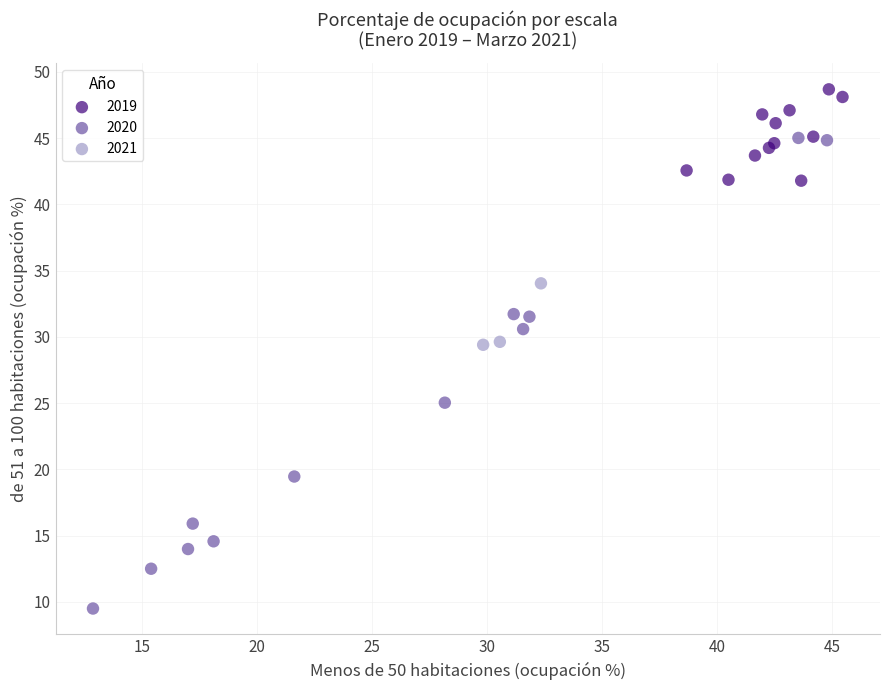

Which series has the widest spread of Y values?

2020